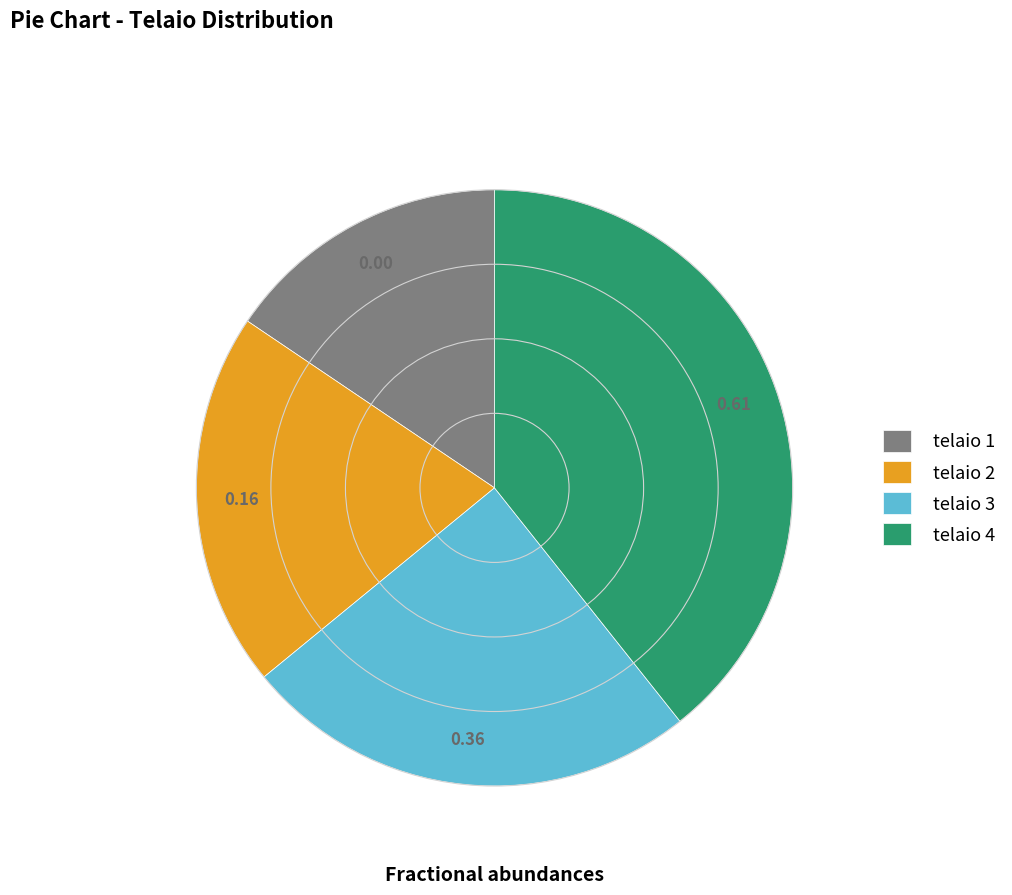

Approximately how many times larger is the value at telaio 3 compared to telaio 2?

1.2